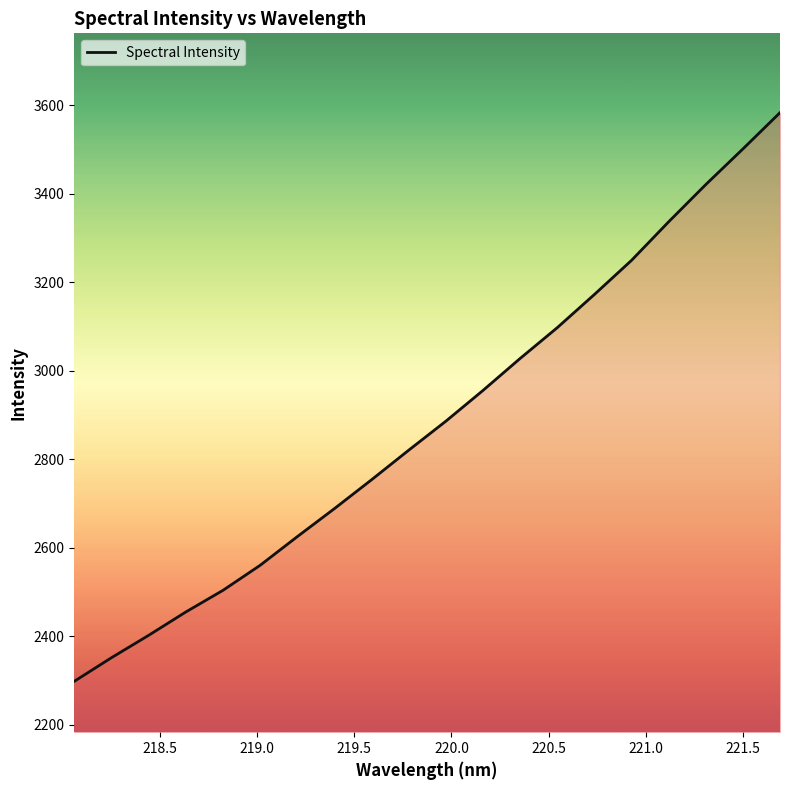

What is the minimum value shown in the chart?

2298.6